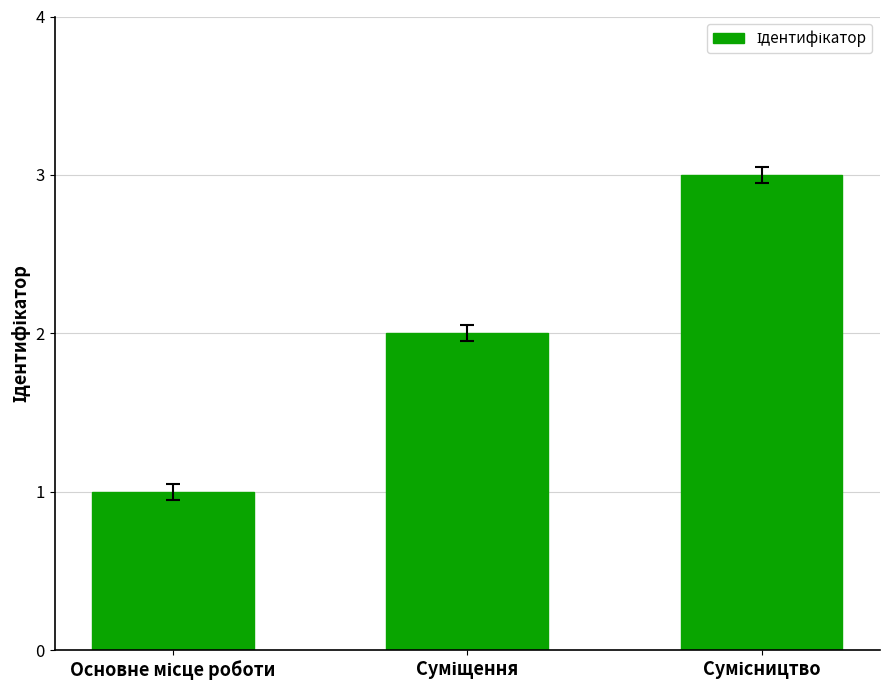

What is the greatest value displayed?

3